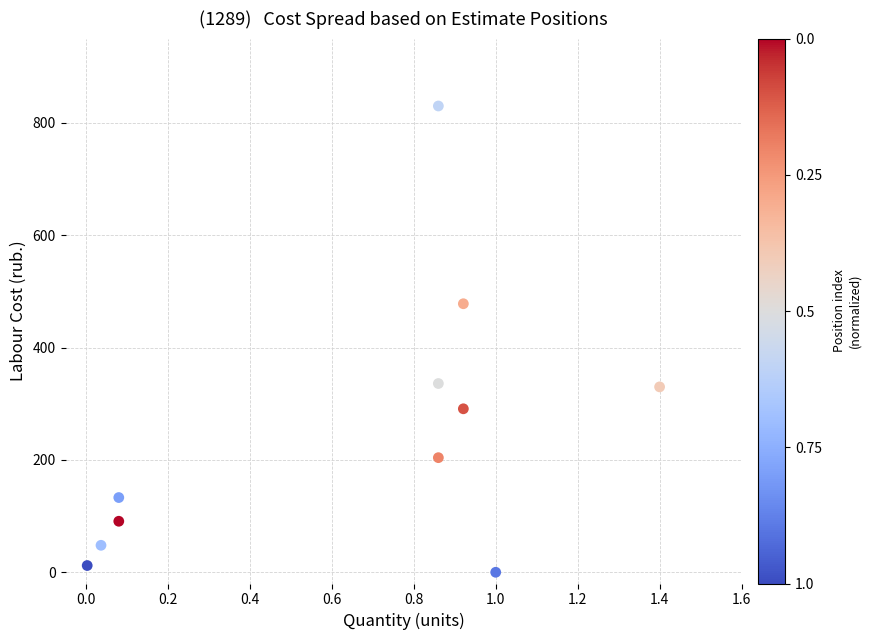

What is the average X value?

0.6